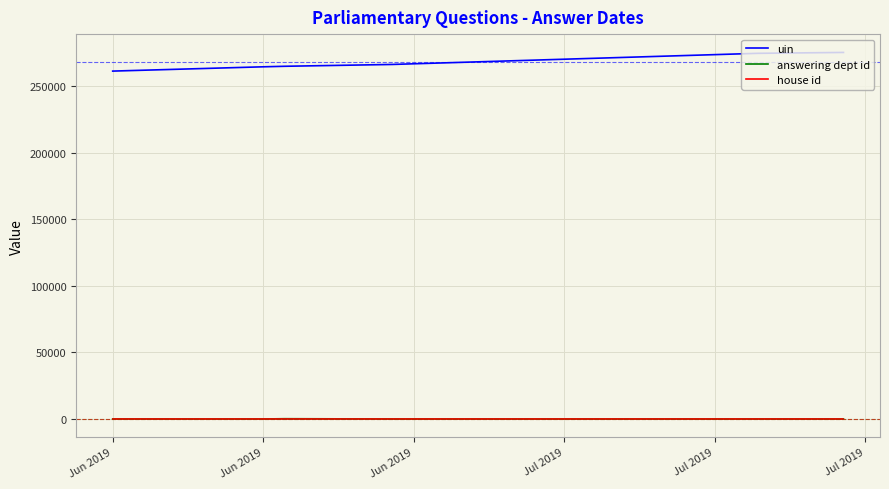

What is the greatest value displayed?

275126